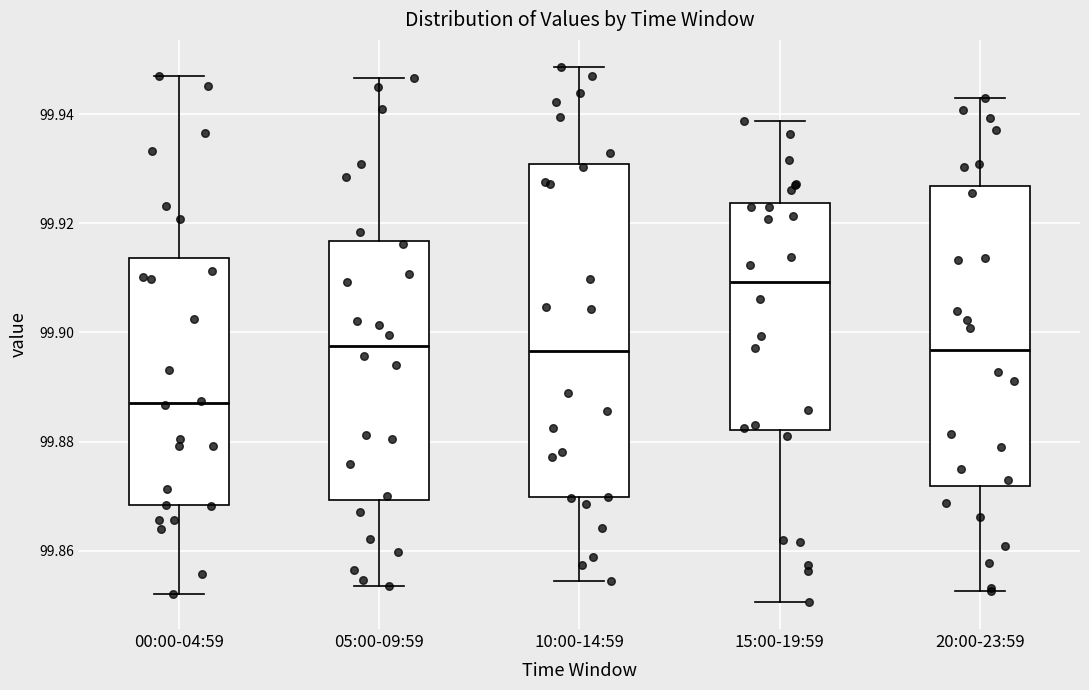

Where is the upper edge of the box for 00:00-04:59 on the y-axis? The values are not printed on the chart, so give them approximately, as read against the axis.

99.914